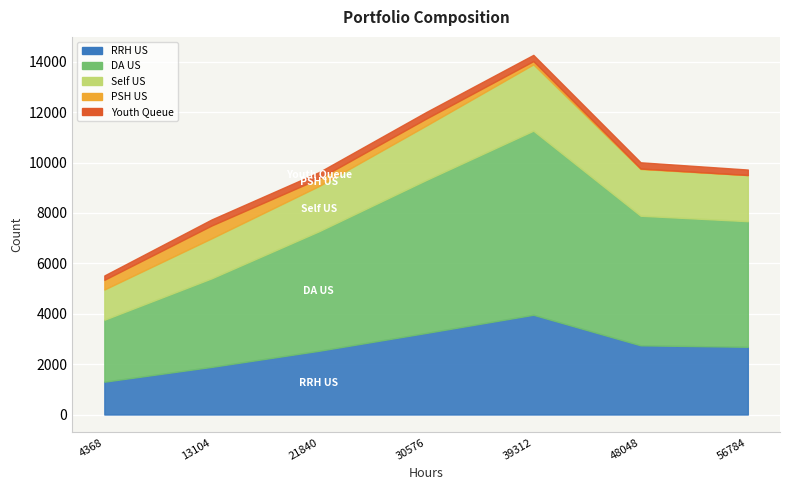

Which series has the widest spread of values?

DA_US